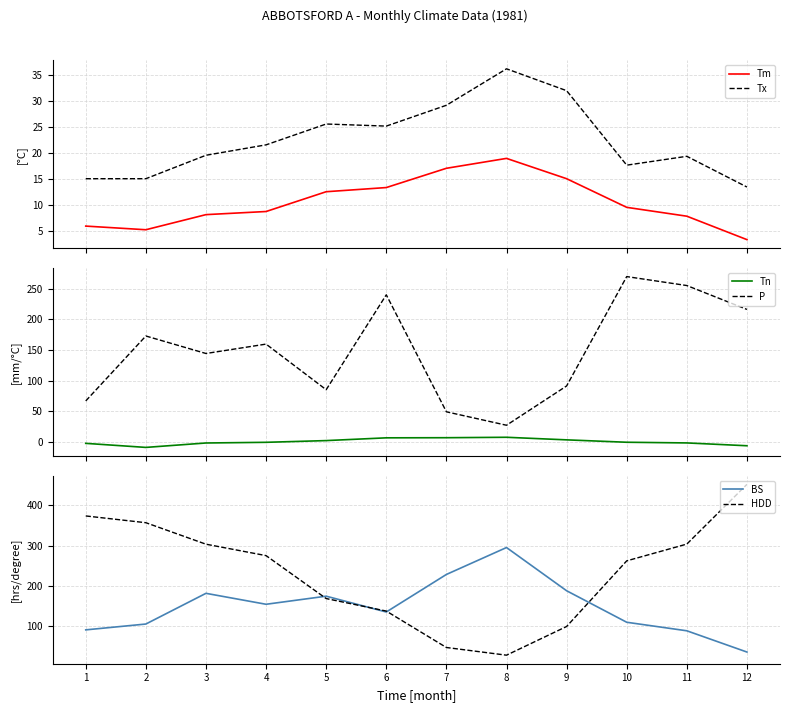

How many positive values does the Tn series have?

5